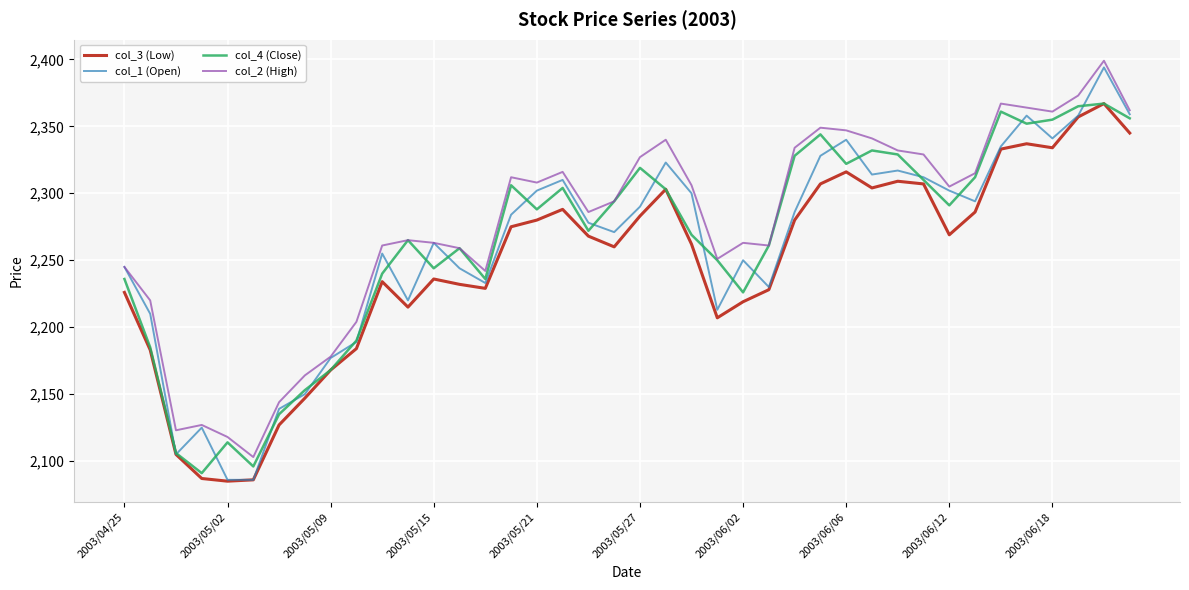

Which series has the largest range (max minus min)?

col_1 (Open)